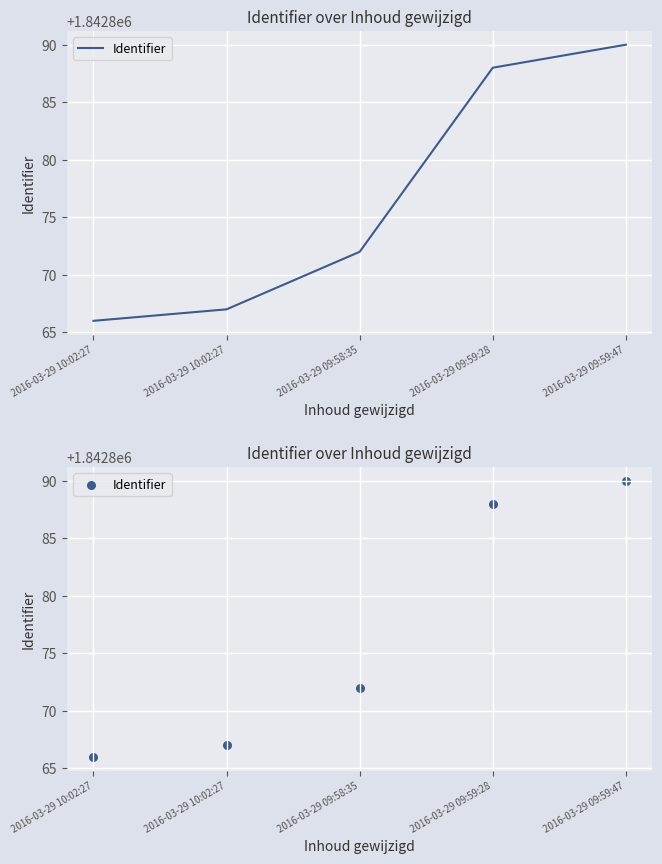

Which has a higher value, 2016-03-29 10:02:27 or 2016-03-29 10:02:27?

2016-03-29 10:02:27